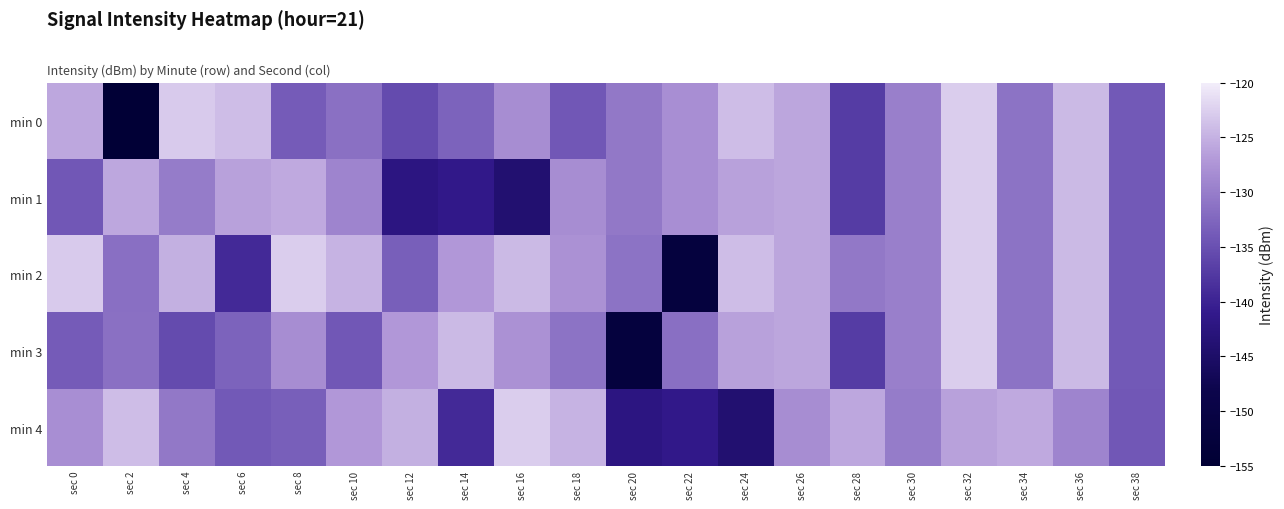

What is the maximum value shown in the chart?

-122.7